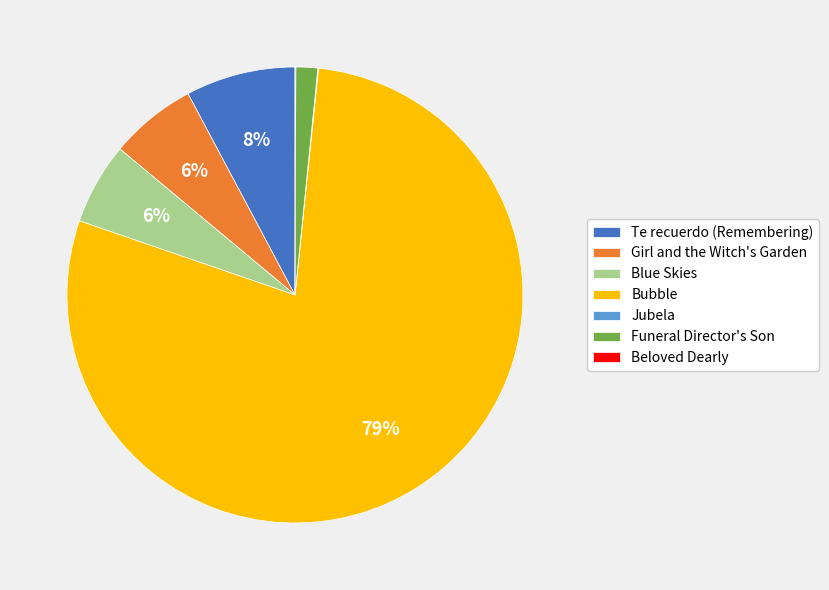

The Bubble slice represents 66% of the pie. True or false?

False